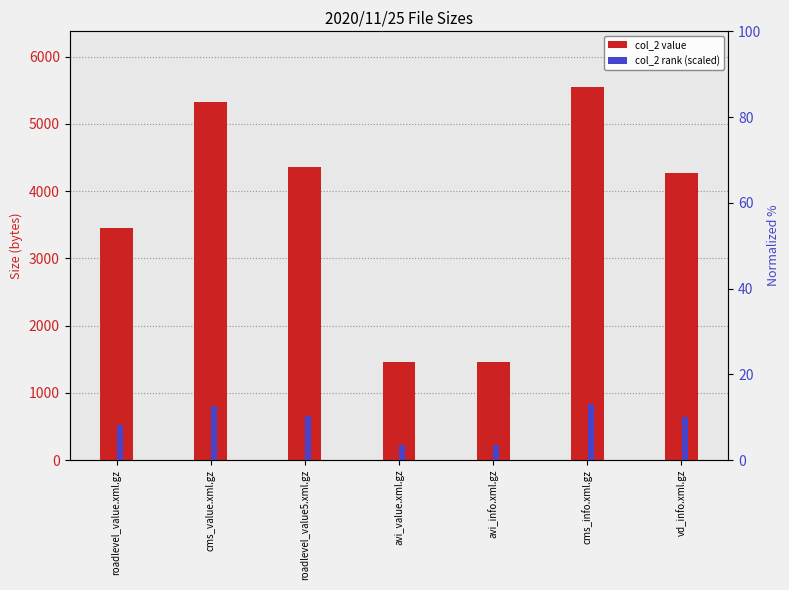

Count the number of data series in this chart.

2